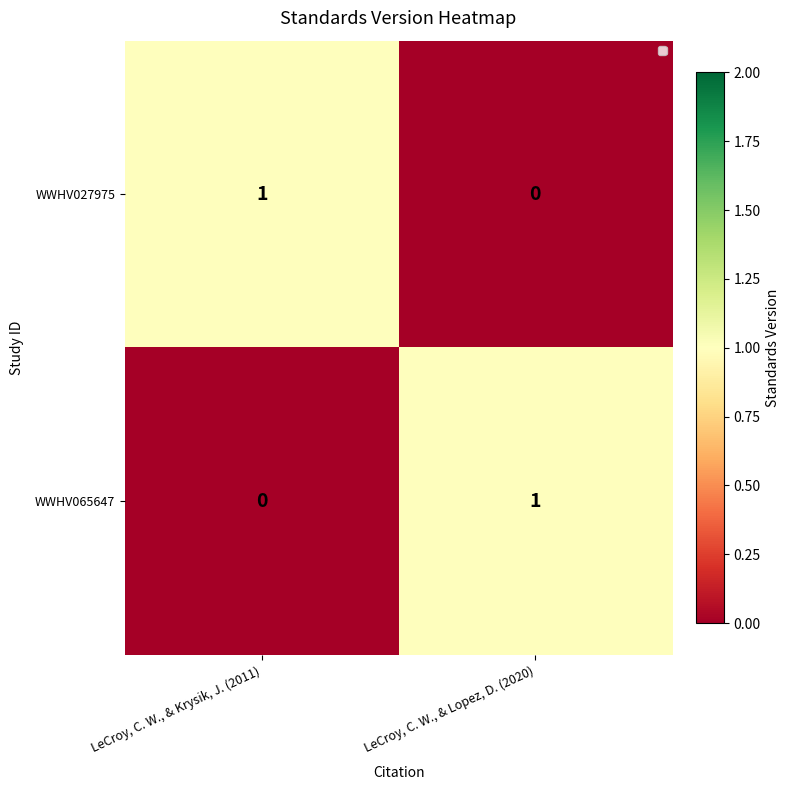

Which category has the highest value in the WWHV027975 series?

LeCroy, C. W., & Krysik, J. (2011)